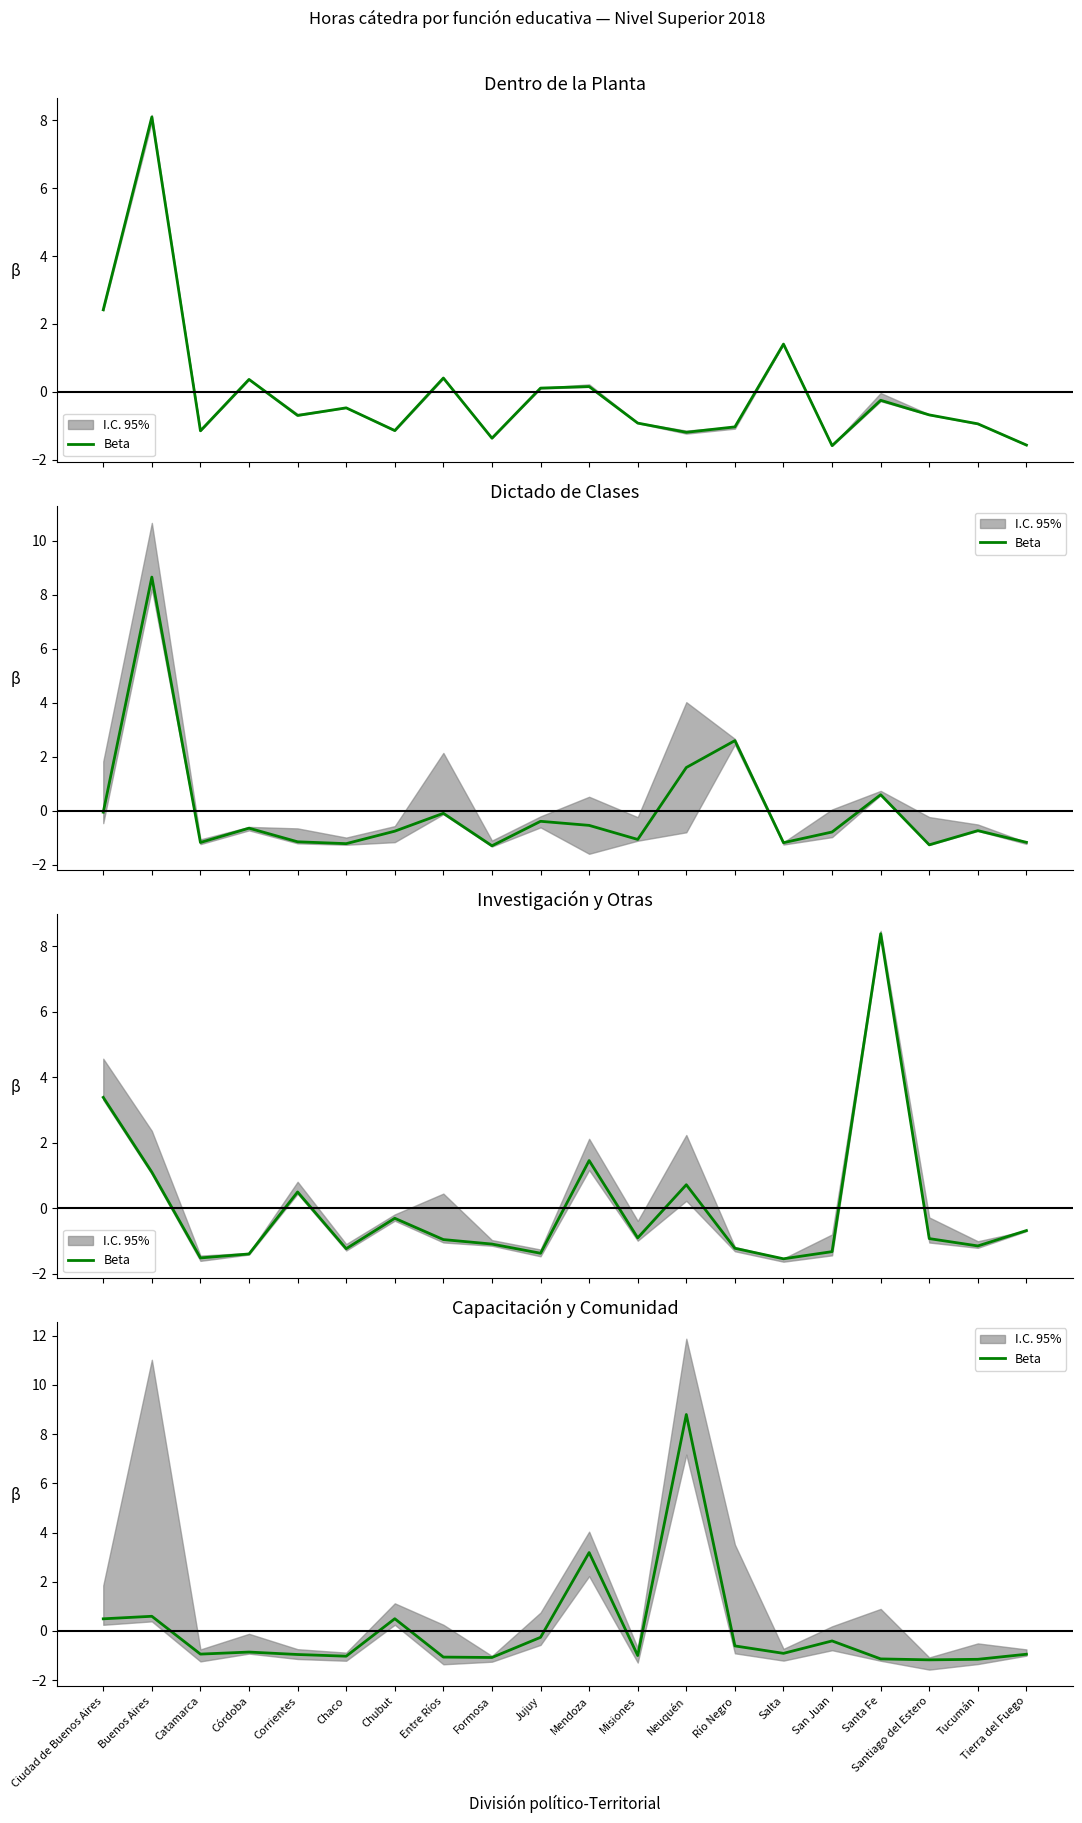

How many lines are shown in the chart?

1